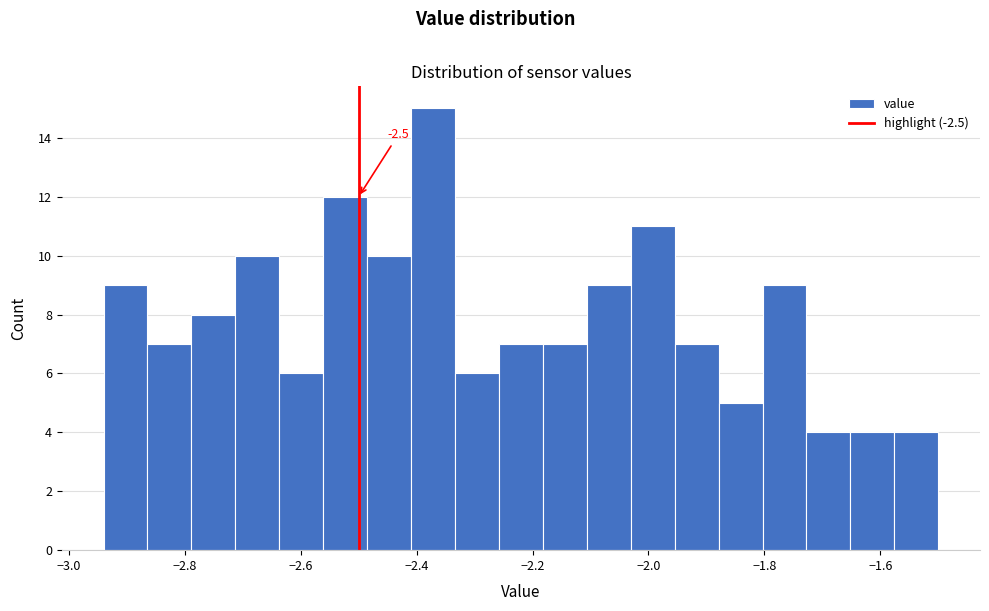

Around what value on the x-axis is the tallest bar? Give the approximate position of its centre, as read against the axis.

-2.38